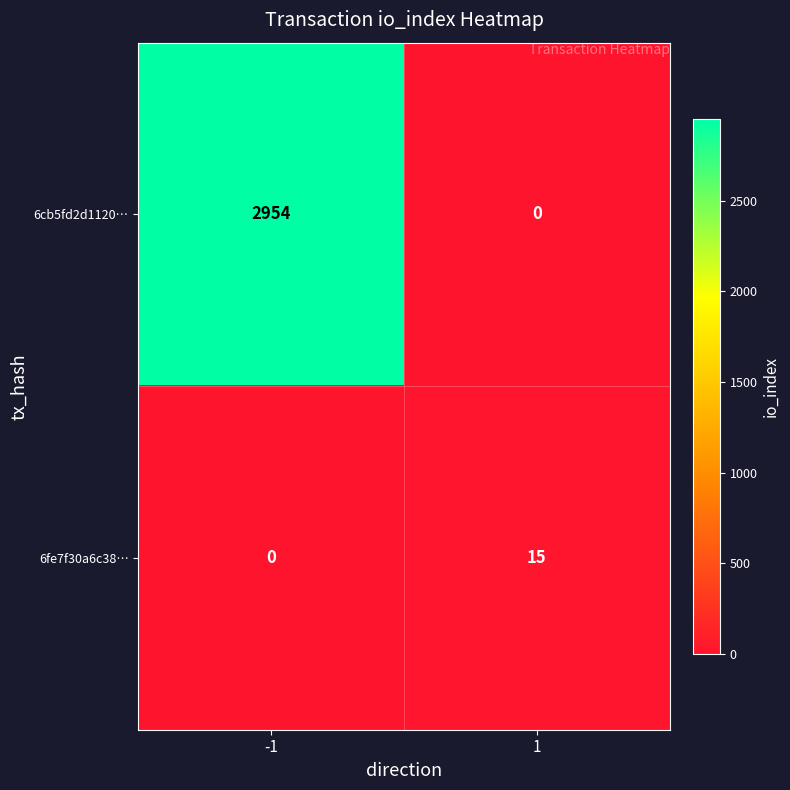

Rank the series at 1 from highest to lowest value.

6fe7f30a6c38…, 6cb5fd2d1120…